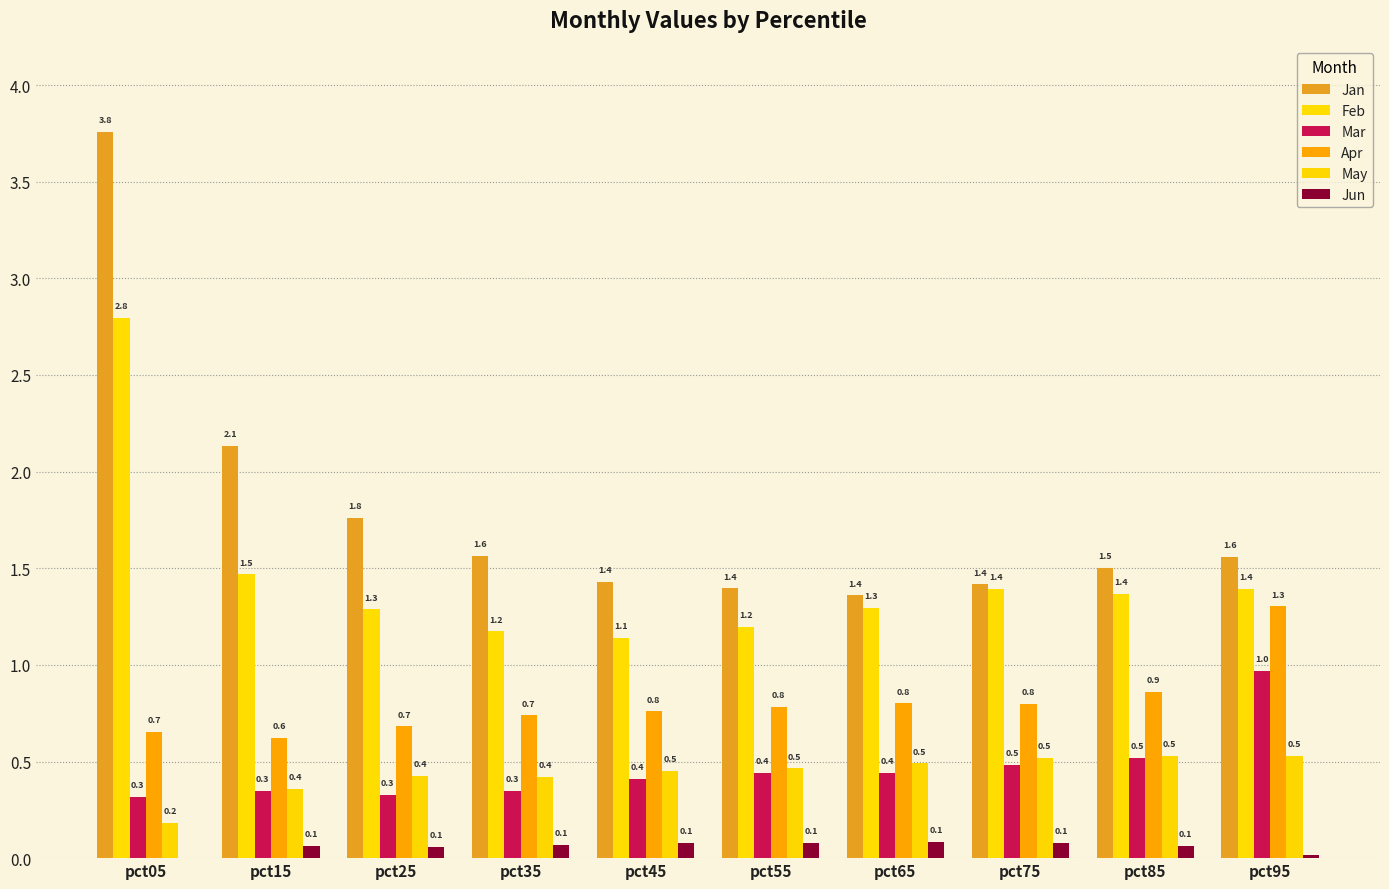

What is the difference between the highest and lowest values at pct95?

1.5